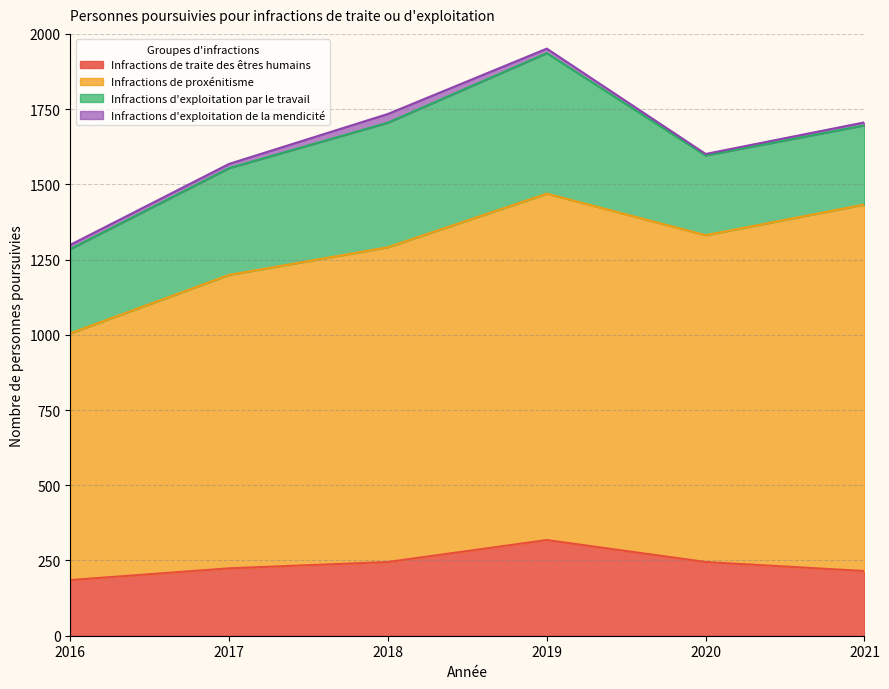

What is the highest value of the Infractions de proxénitisme series?

1218